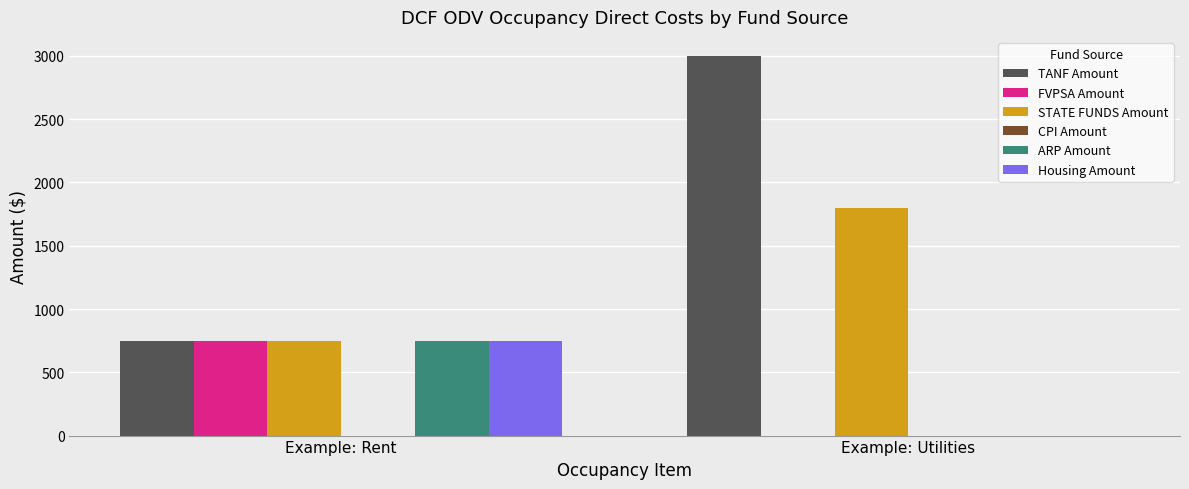

Between Example: Rent and Example: Utilities, which series saw the biggest shift?

TANF Amount